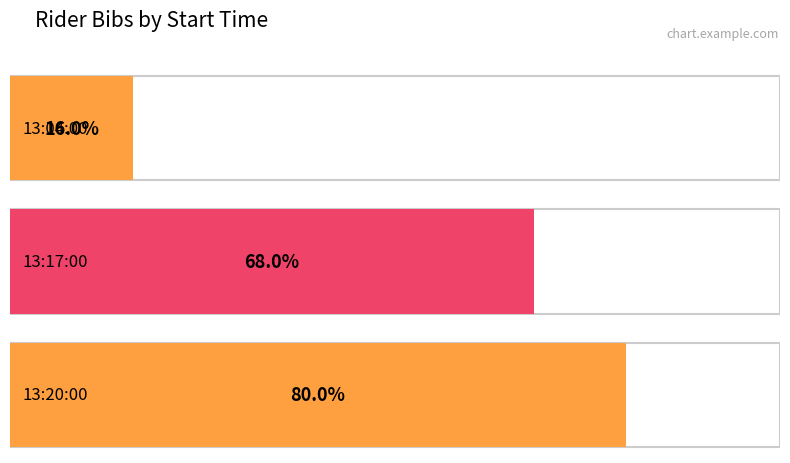

Between 13:20:00 and 13:17:00, which is larger?

13:20:00